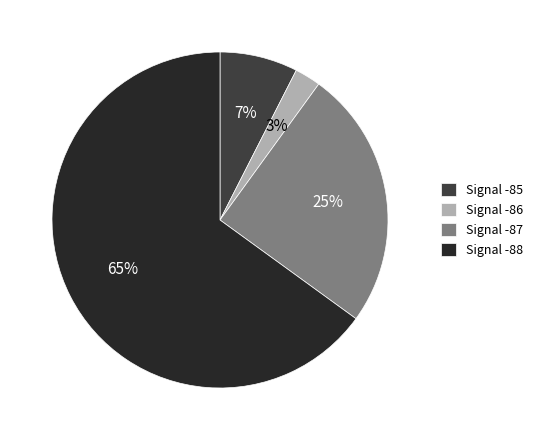

Is it true that Signal -88 is 65% of the pie?

True